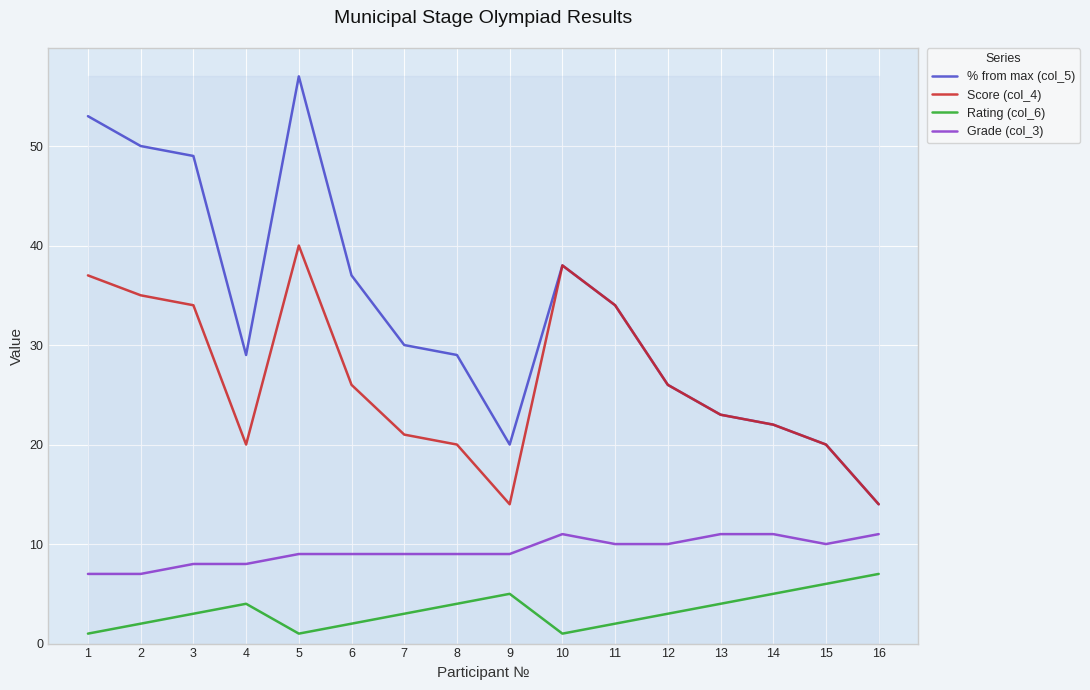

What is the difference between the % from max (col_5) values at 14 and 1?

31